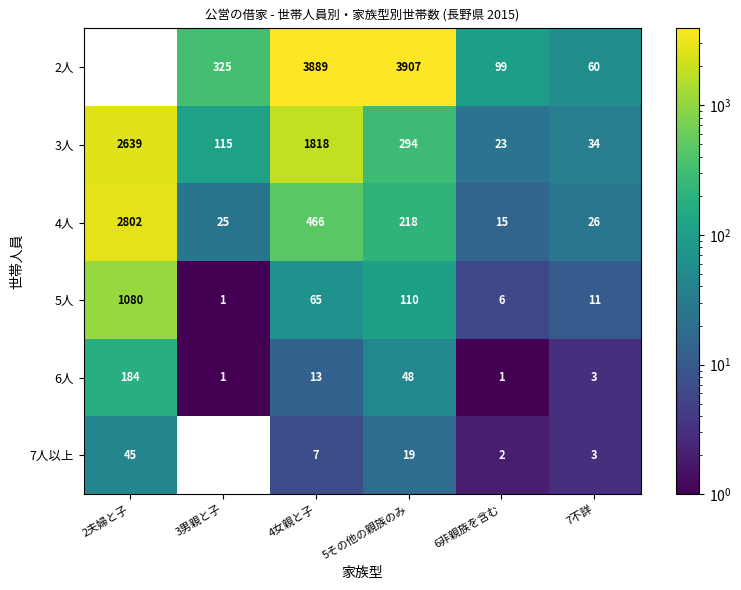

How many categories are shown in the chart?

6